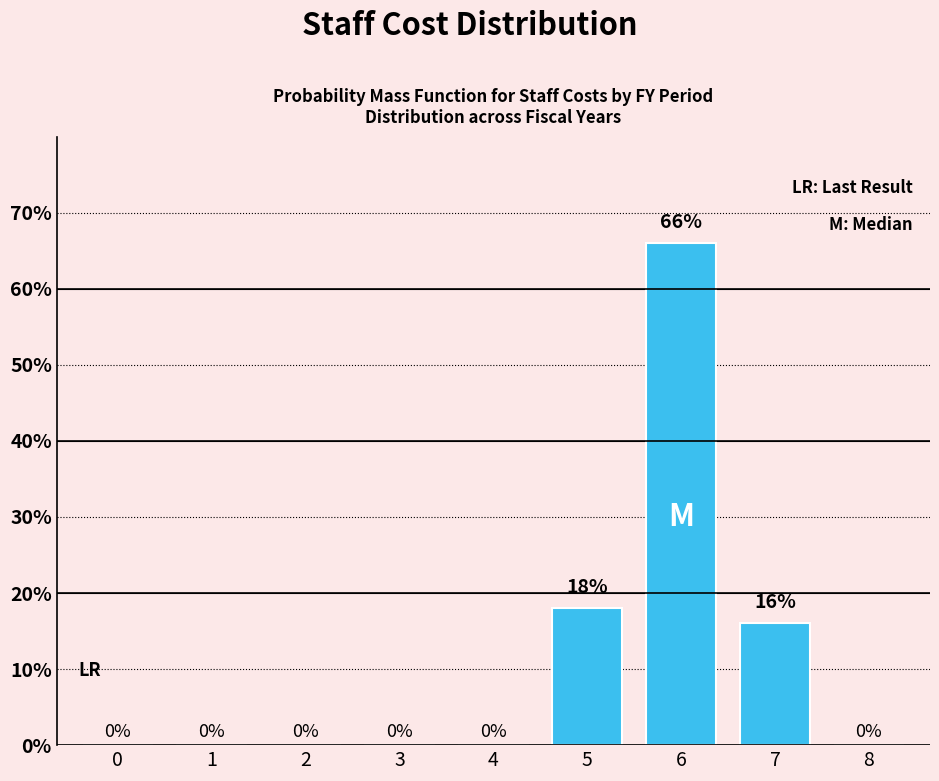

Reading right to left, transcribe all the data shown in this chart.

8=0	7=16	6=66	5=18	4=0	3=0	2=0	1=0	0=0